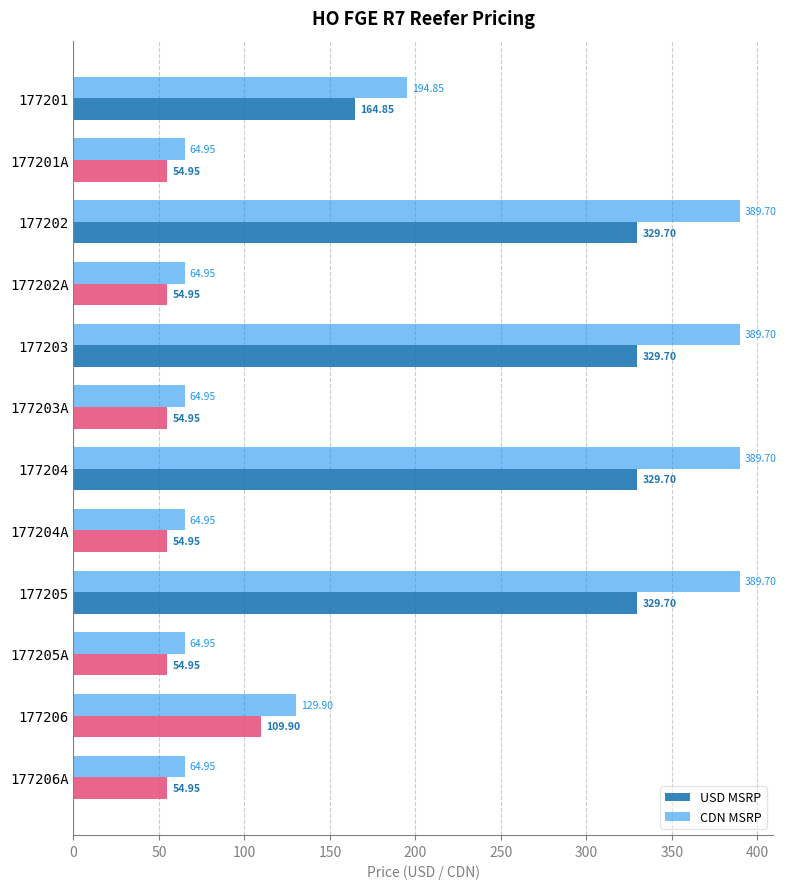

Which series has the largest total across all categories?

CDN MSRP